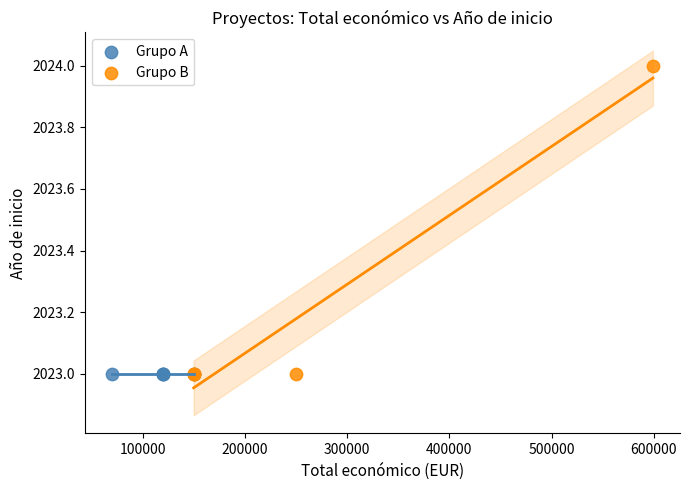

Which series reaches the maximum Y coordinate?

Grupo B